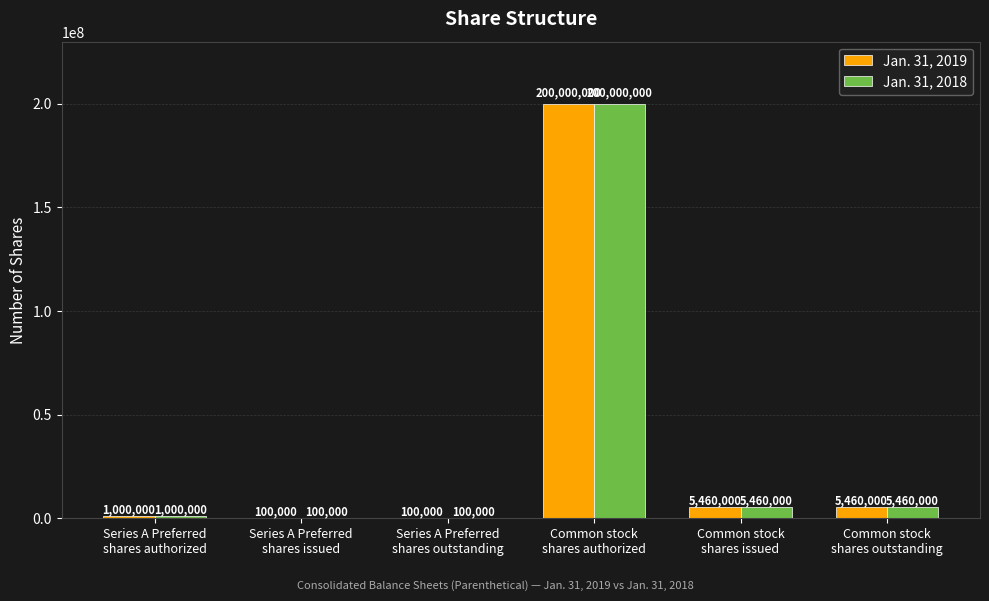

Is it true that Jan. 31, 2018 equals 100000 at Series A Preferred
shares issued?

True